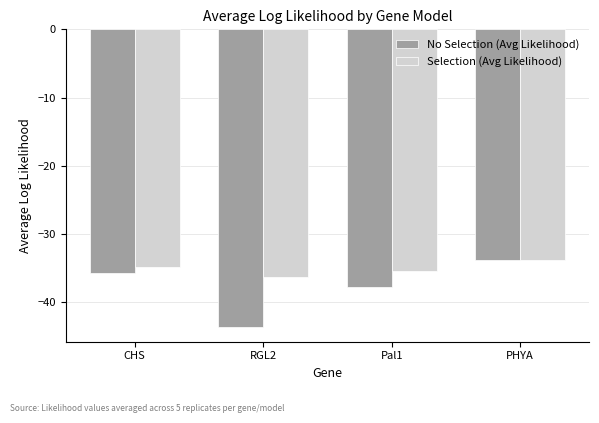

What is the label of the 4th bar from the right?

CHS